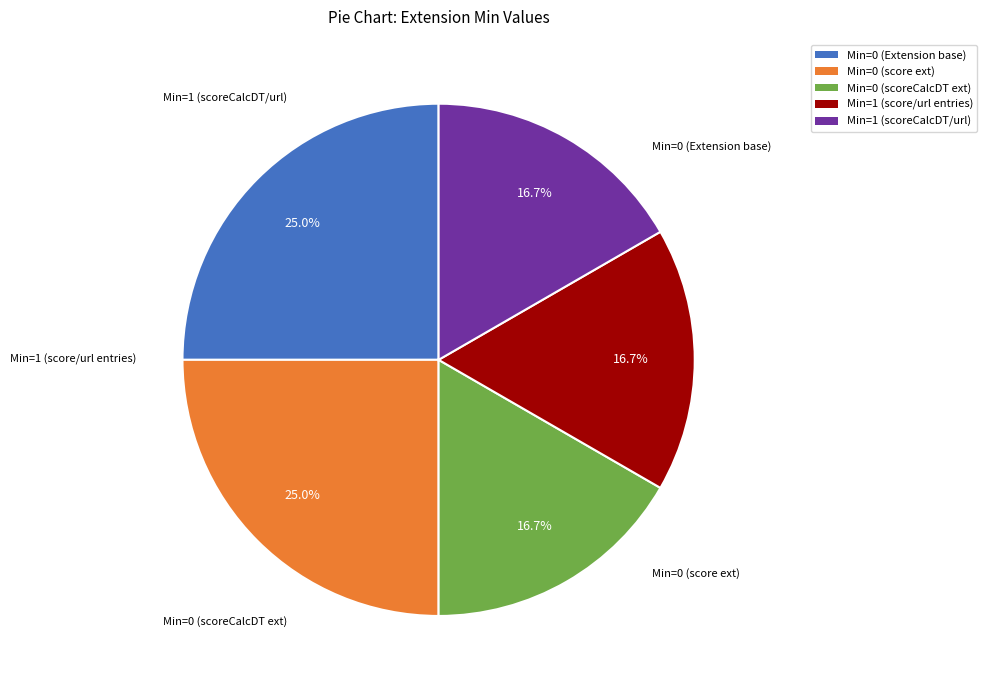

Is there a majority slice in this chart?

No